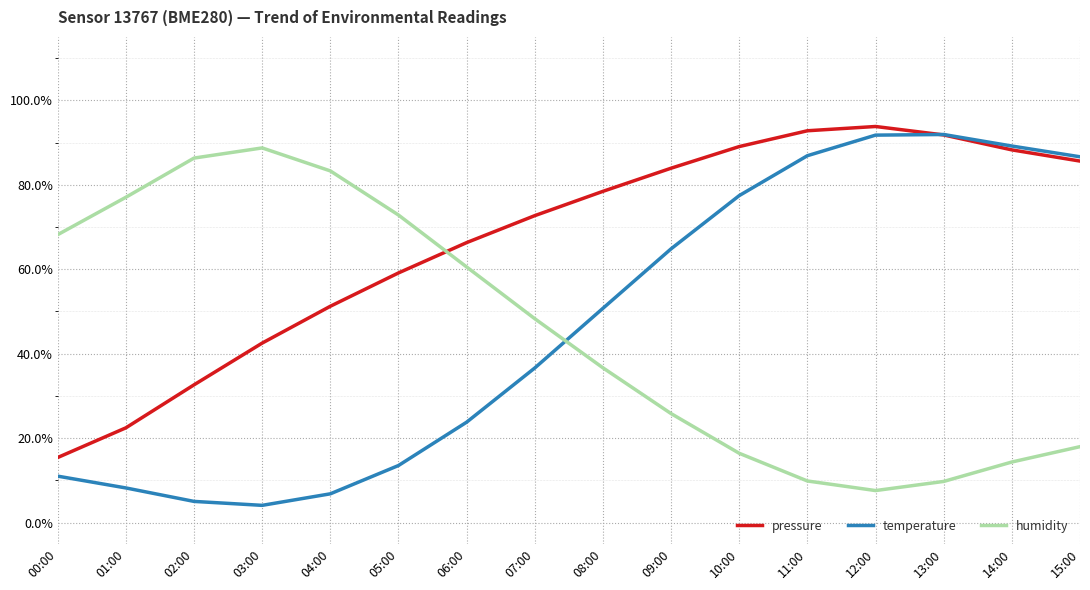

What is the value of the temperature point at the 2nd from the left?

0.1